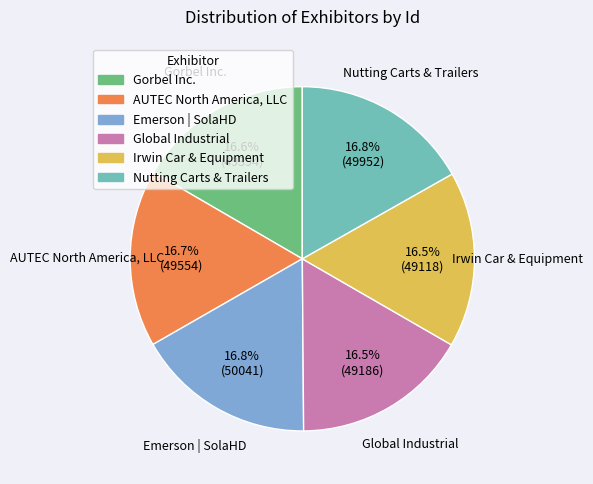

Is it true that Nutting Carts & Trailers is 5% of the pie?

False